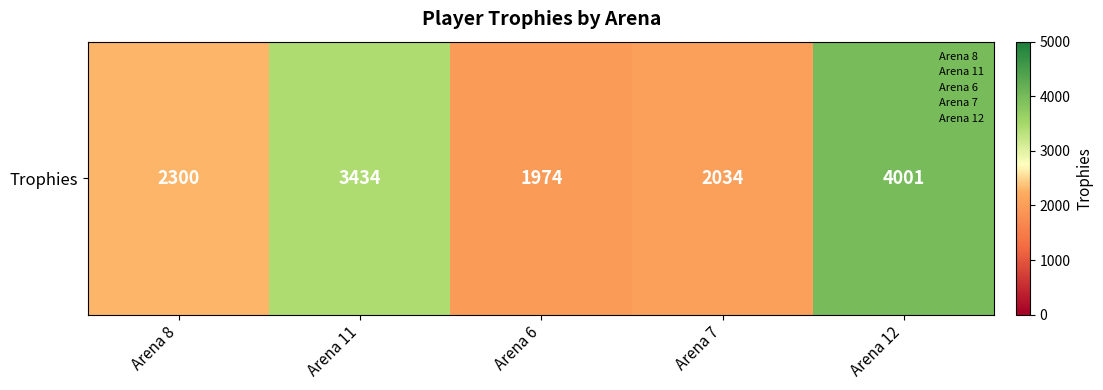

What is the change in value from Arena 6 to Arena 12?

+2027